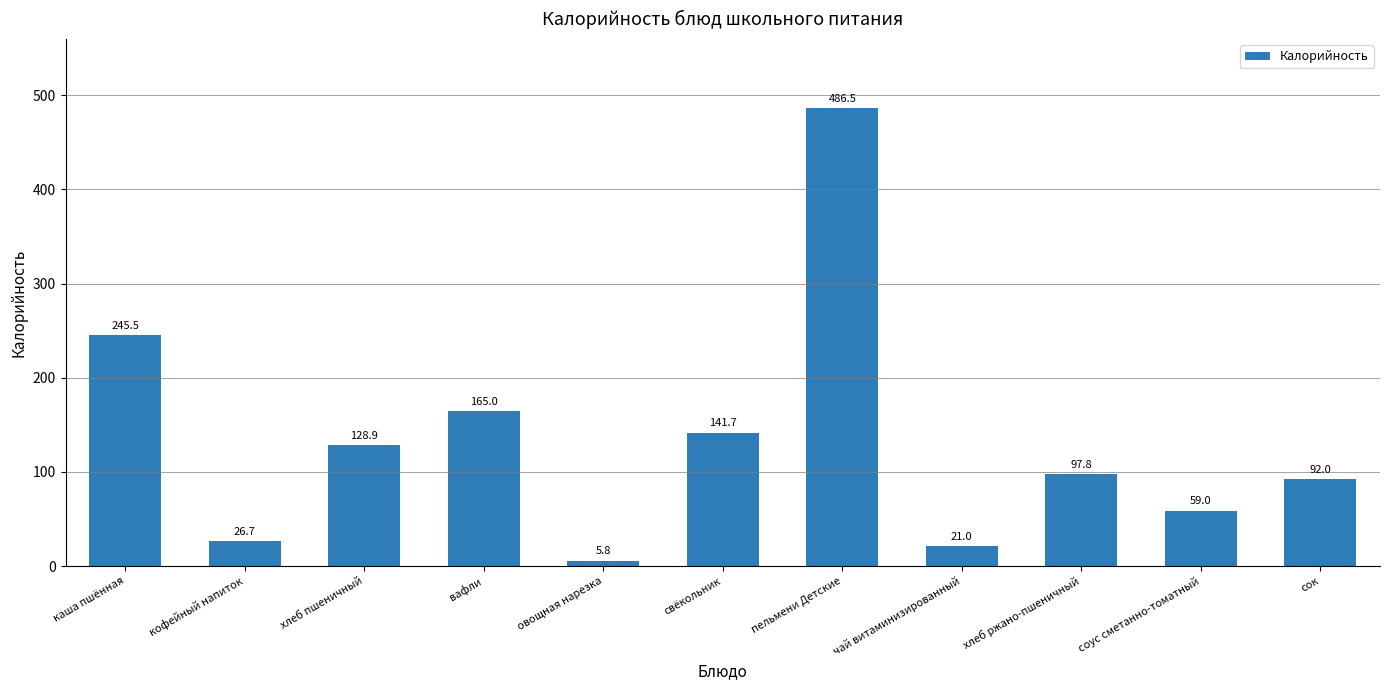

What is the change in value from каша пшённая to соус сметанно-томатный?

-186.5